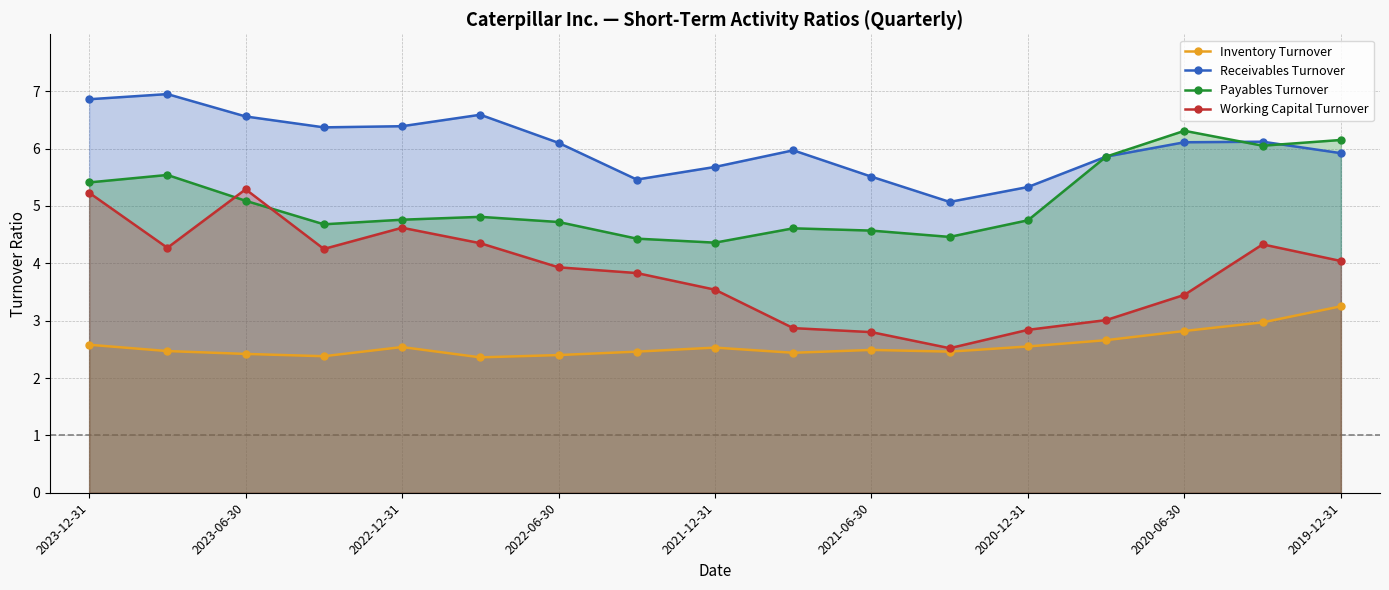

How many interior local peaks does the Working Capital Turnover series have?

3